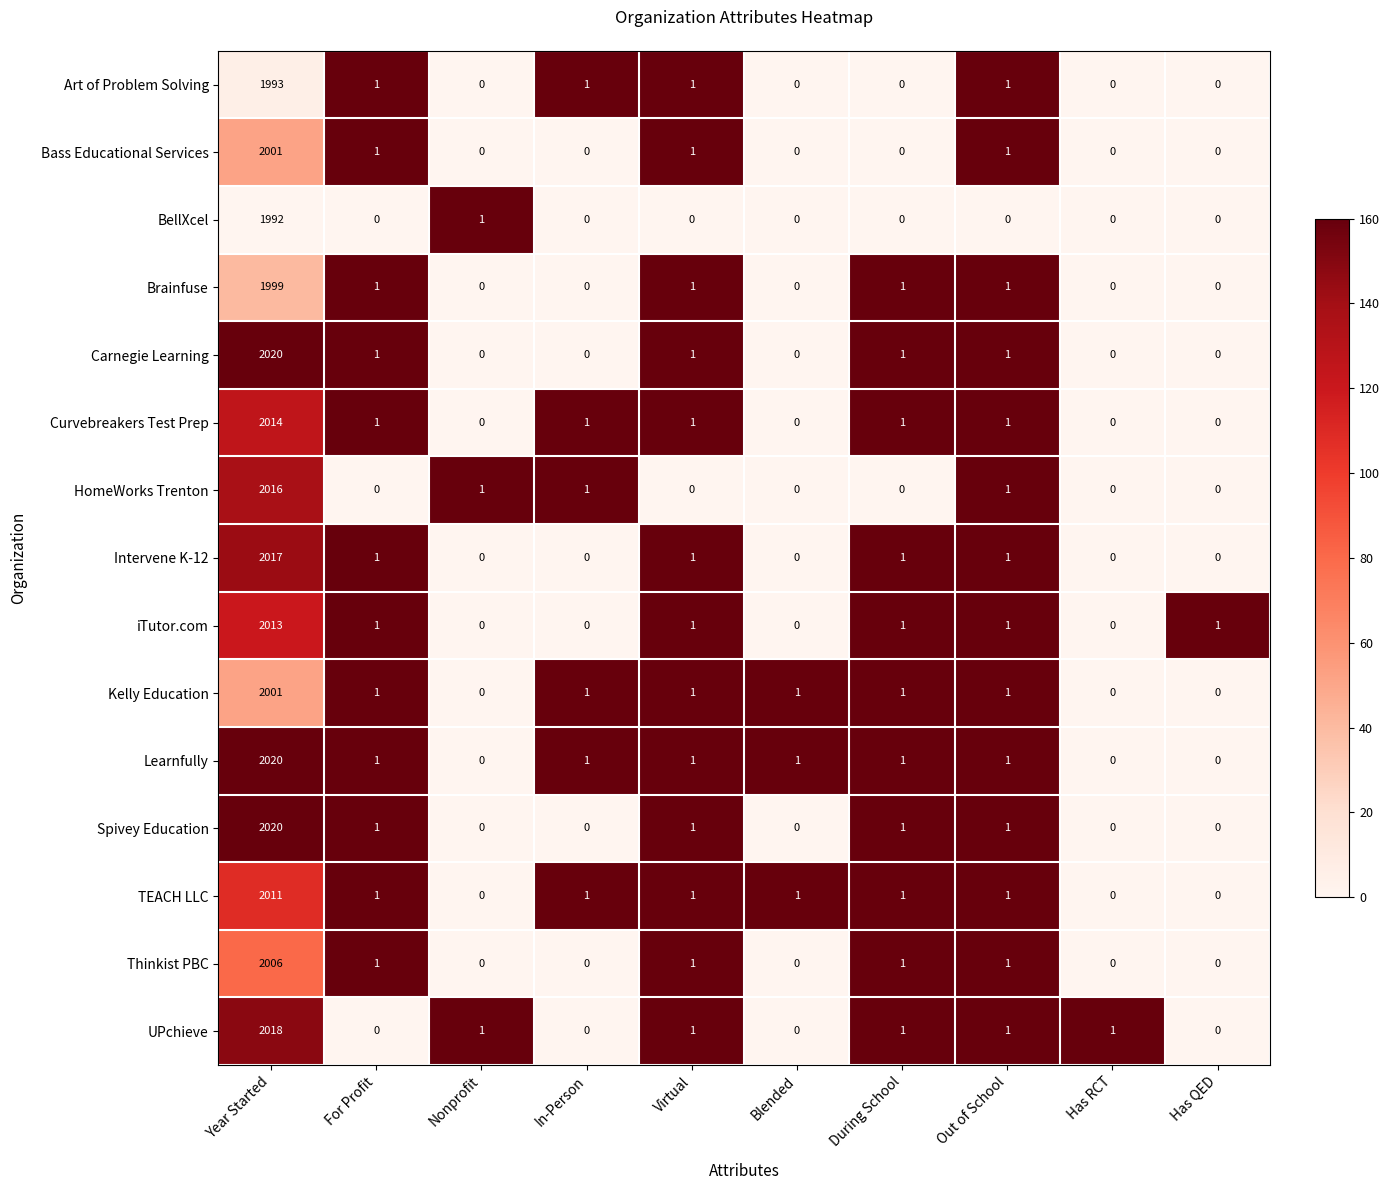

Which series has the largest total across all categories?

Learnfully